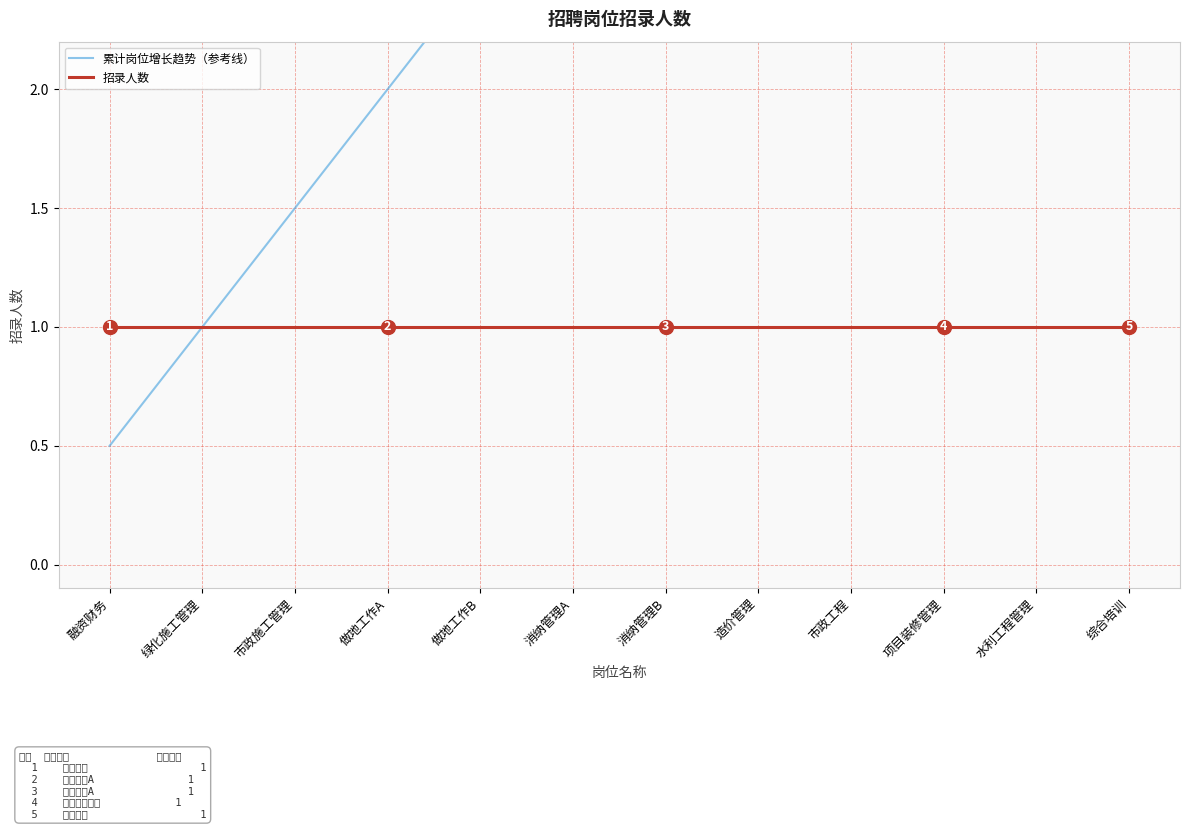

At how many categories does at least one series exceed 0?

12